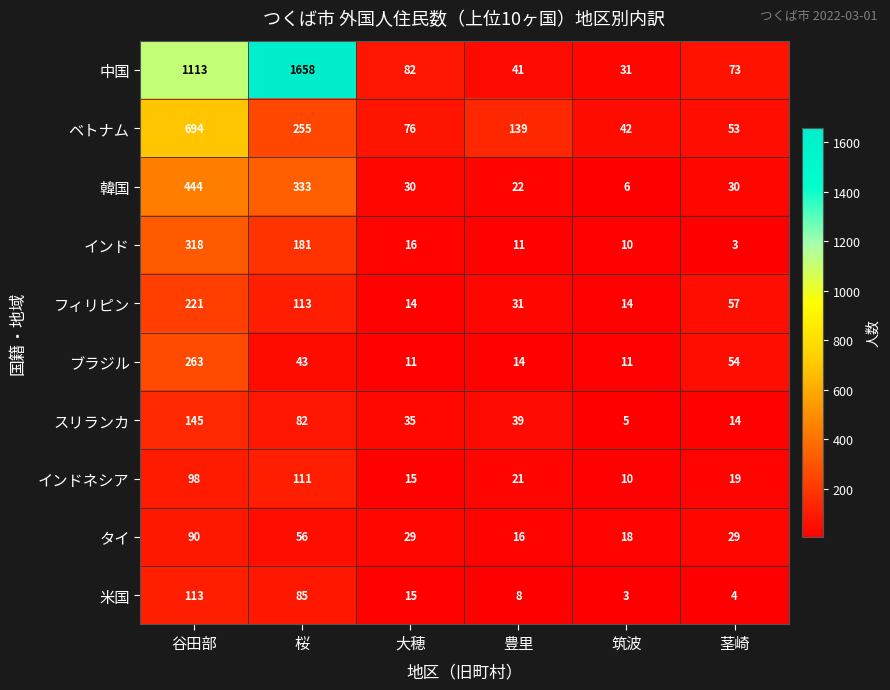

Rank the series by their maximum value, from highest to lowest.

中国, ベトナム, 韓国, インド, ブラジル, フィリピン, スリランカ, 米国, インドネシア, タイ